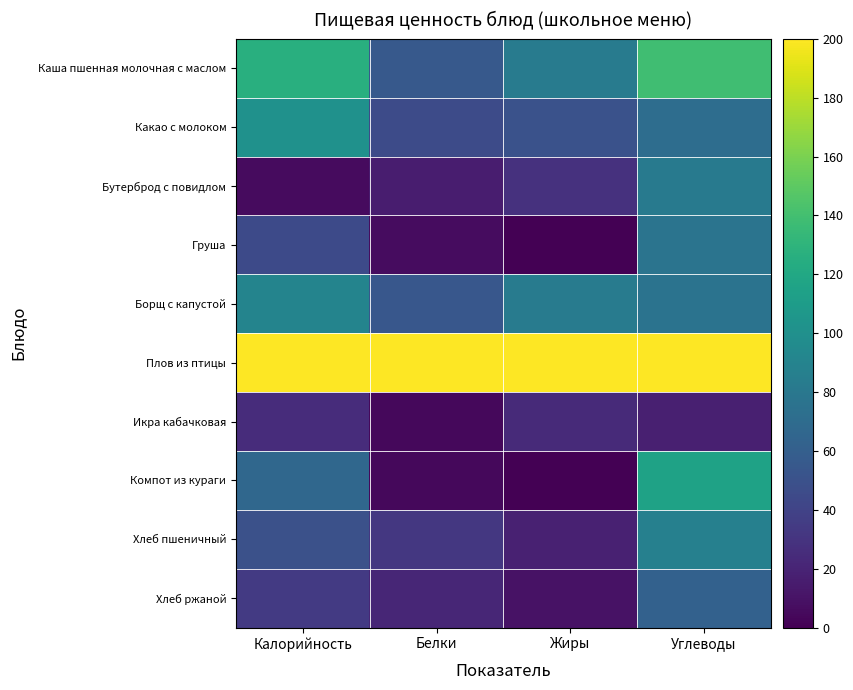

At which category is the sum across all series the highest?

Углеводы